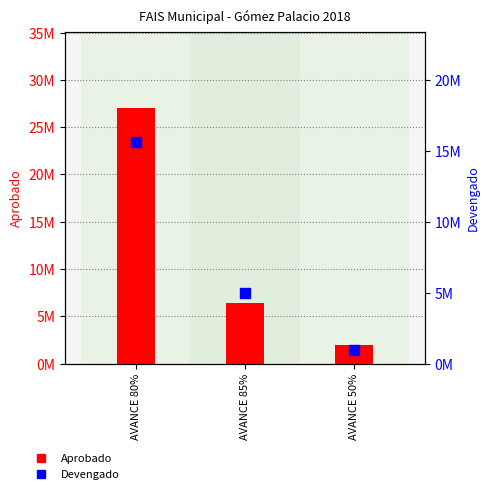

At which category is the sum across all series the highest?

AVANCE 80%